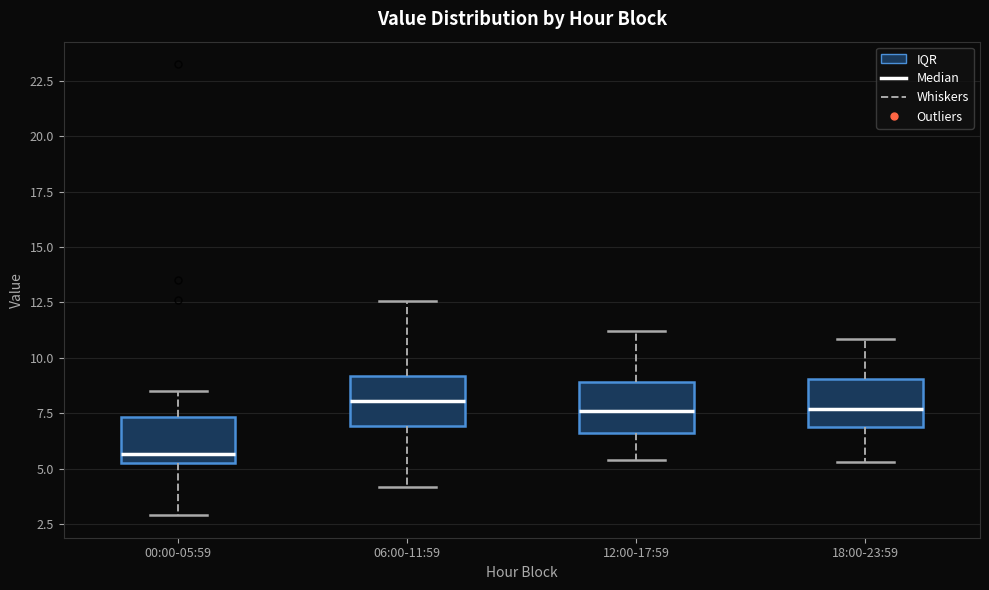

Where does the median line of the box for 06:00-11:59 sit on the y-axis? The values are not printed on the chart, so give them approximately, as read against the axis.

8.0